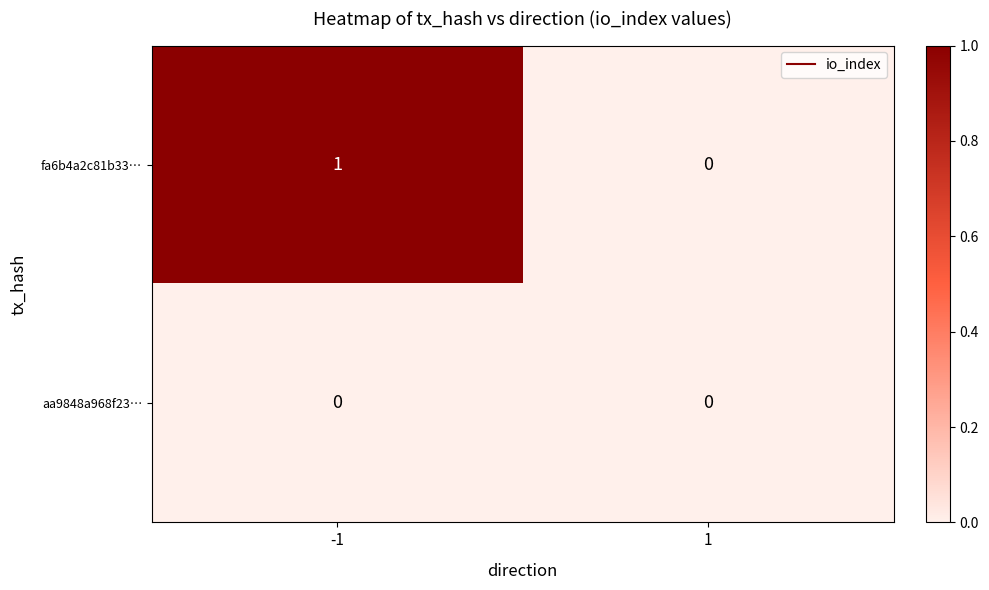

Reading left to right, transcribe all the data shown in this chart.

fa6b4a2c81b33…: -1=1	1=0
aa9848a968f23…: -1=0	1=0